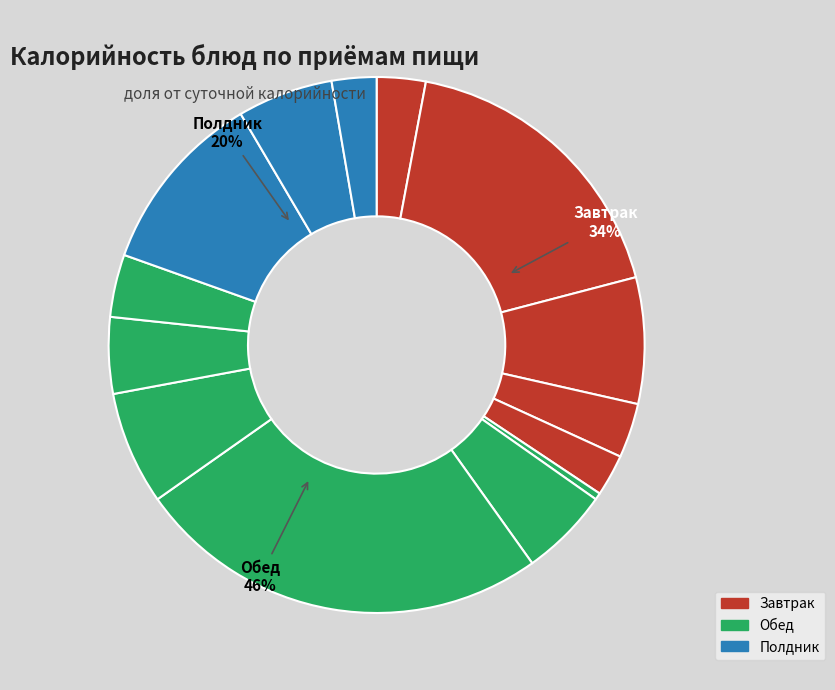

How many segments does this pie chart have?

14